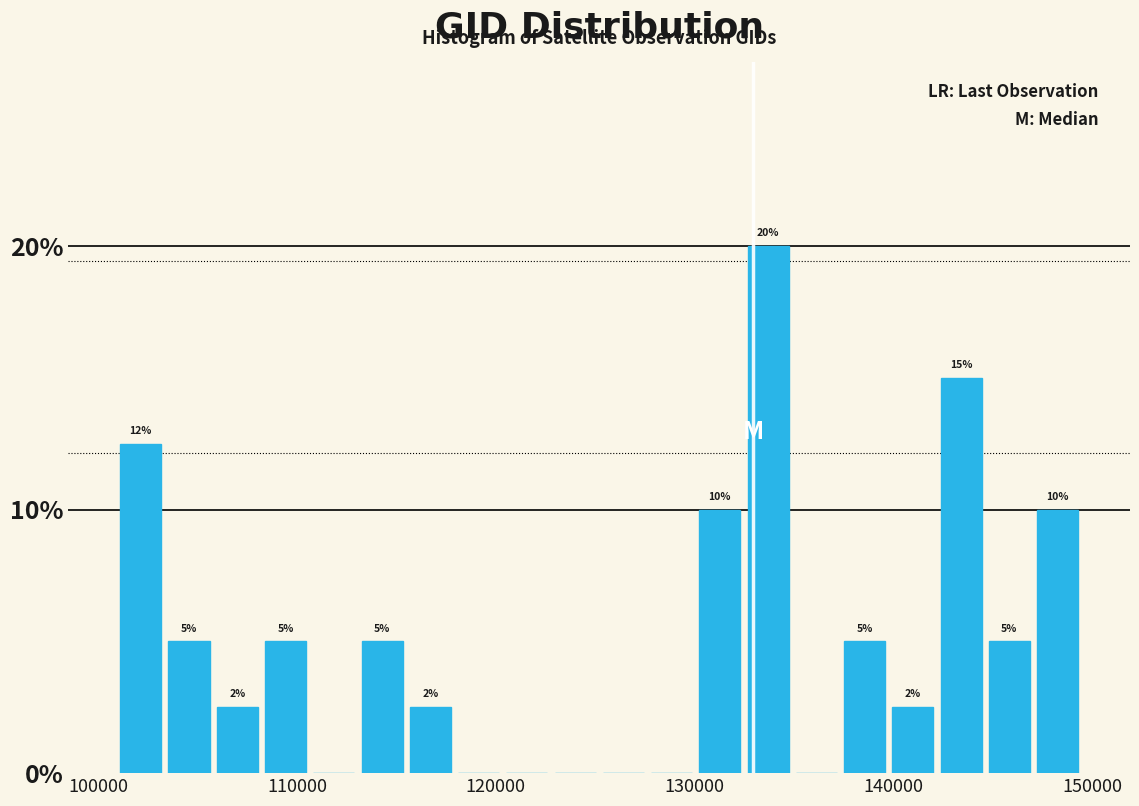

Around what value on the x-axis is the tallest bar? Give the approximate position of its centre, as read against the axis.

134000